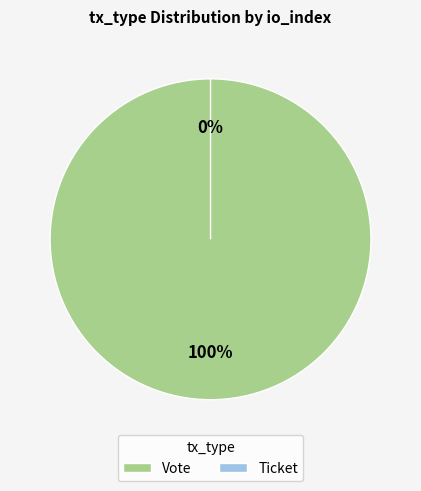

Is the sum of Ticket and Vote greater than half?

Yes